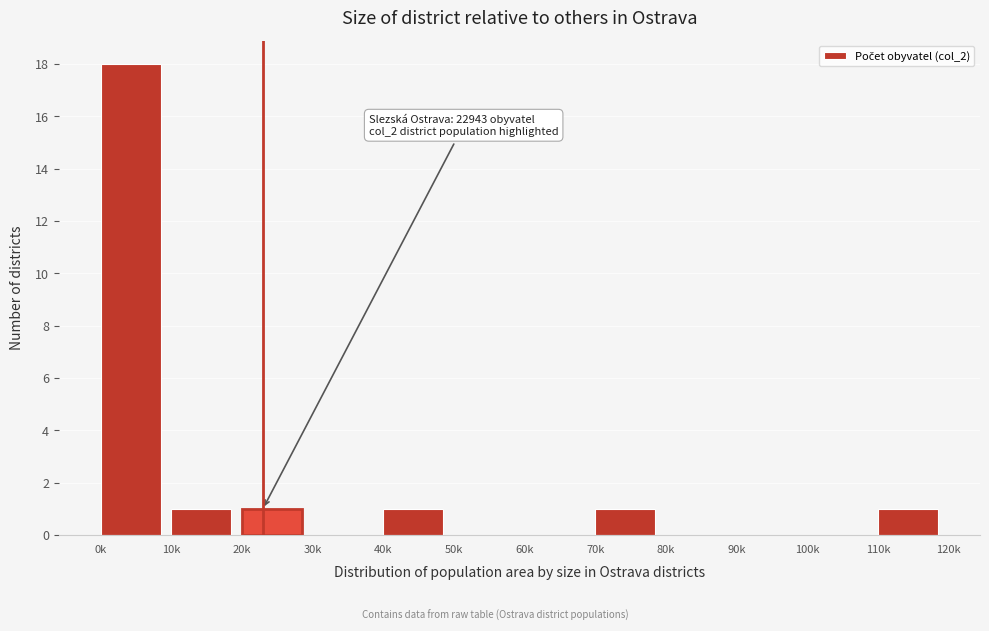

Reading left to right, extract all data points from this chart.

0k=18	10k=1	20k=1	30k=0	40k=1	50k=0	60k=0	70k=1	80k=0	90k=0	100k=0	110k=1